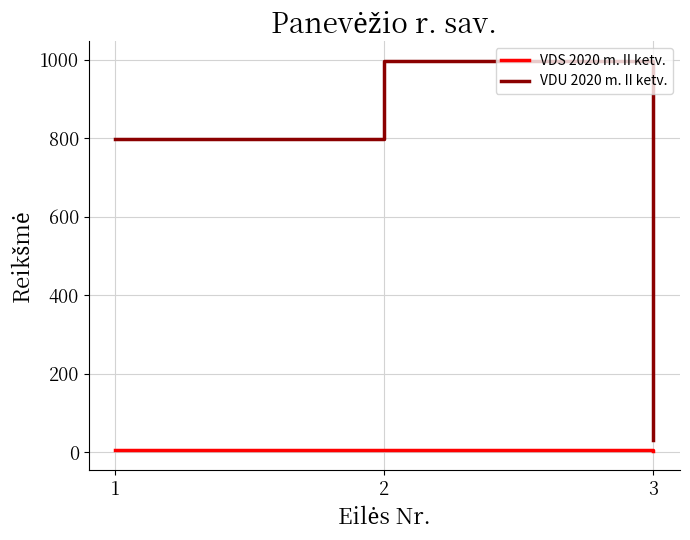

How many distinct data groups are displayed?

2